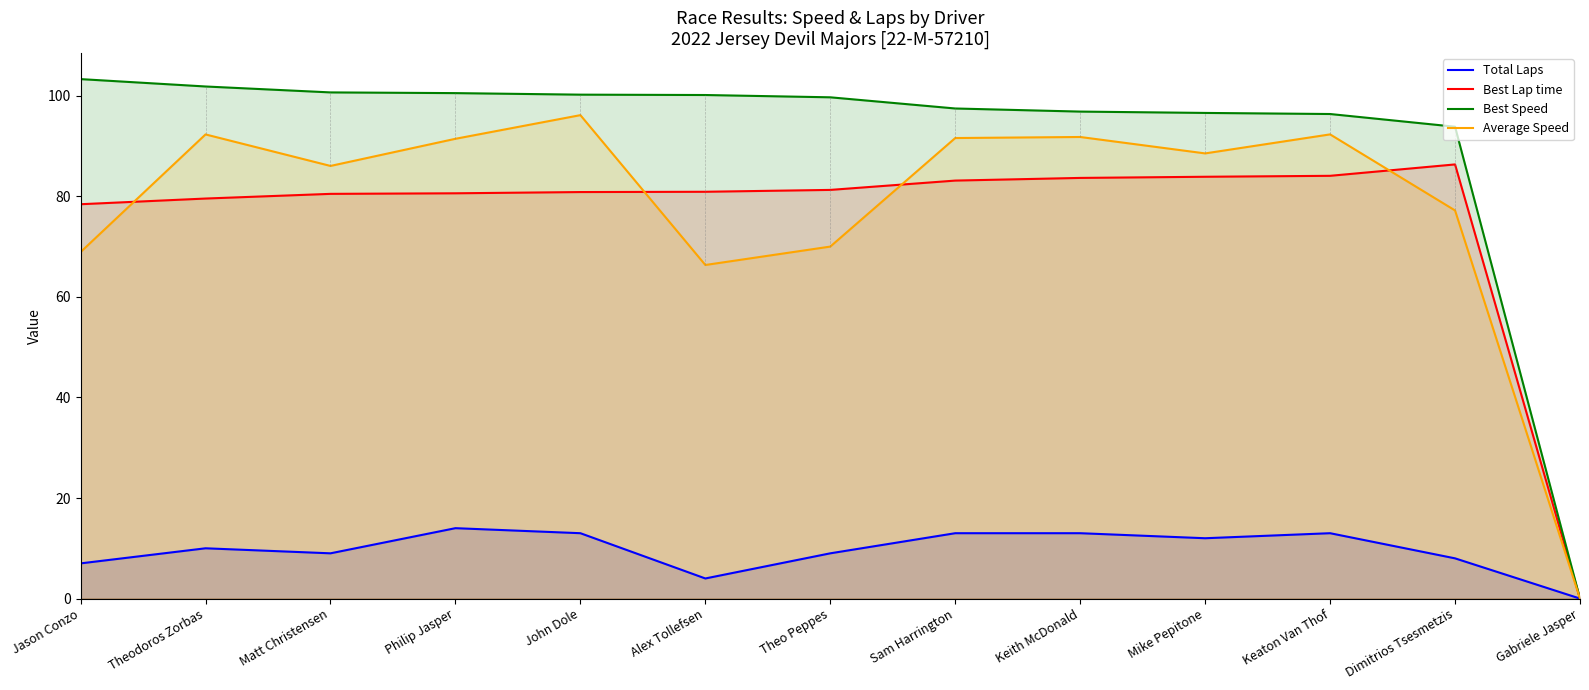

What is the approximate value of Average Speed at Mike Pepitone?

88.5